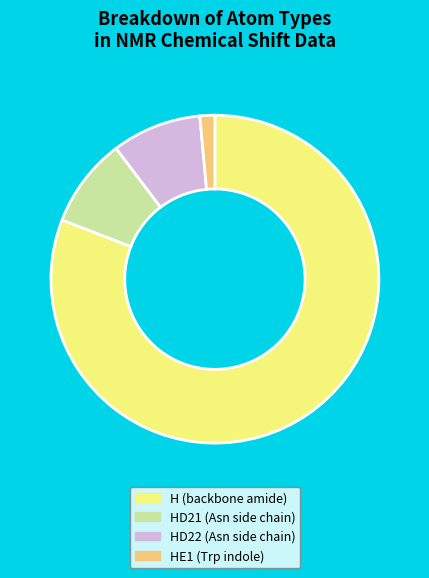

Does any single category account for the majority?

Yes